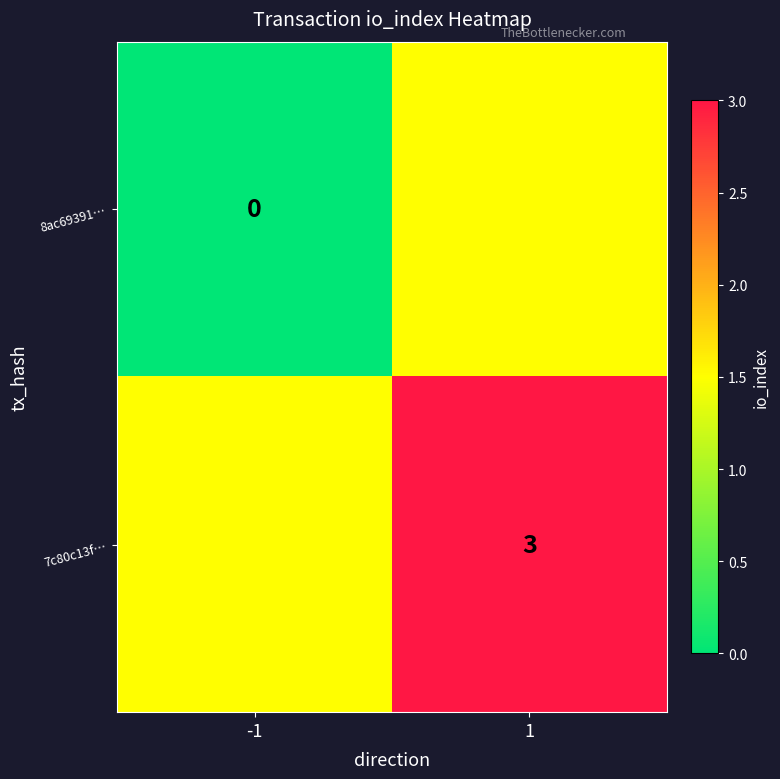

The 7c80c13f… series shows 3.0 at 1. True or false?

True